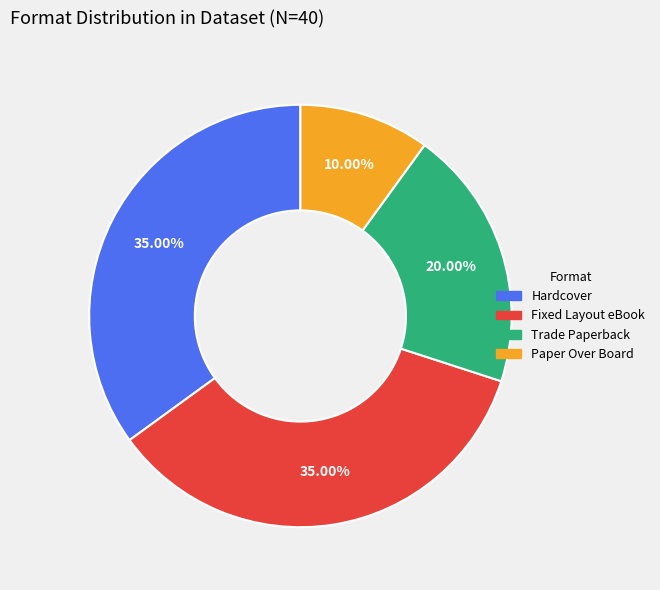

Does any single category account for the majority?

No